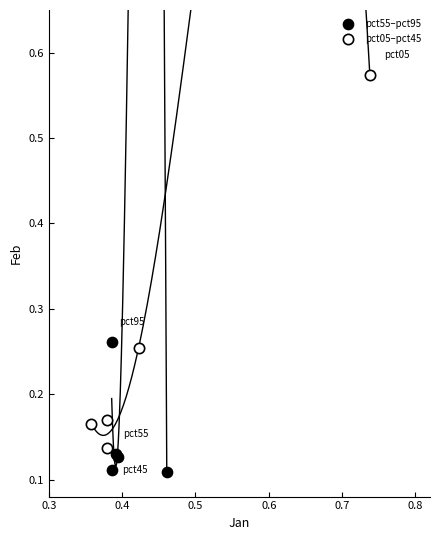

Which series reaches the minimum Y coordinate?

pct55–pct95